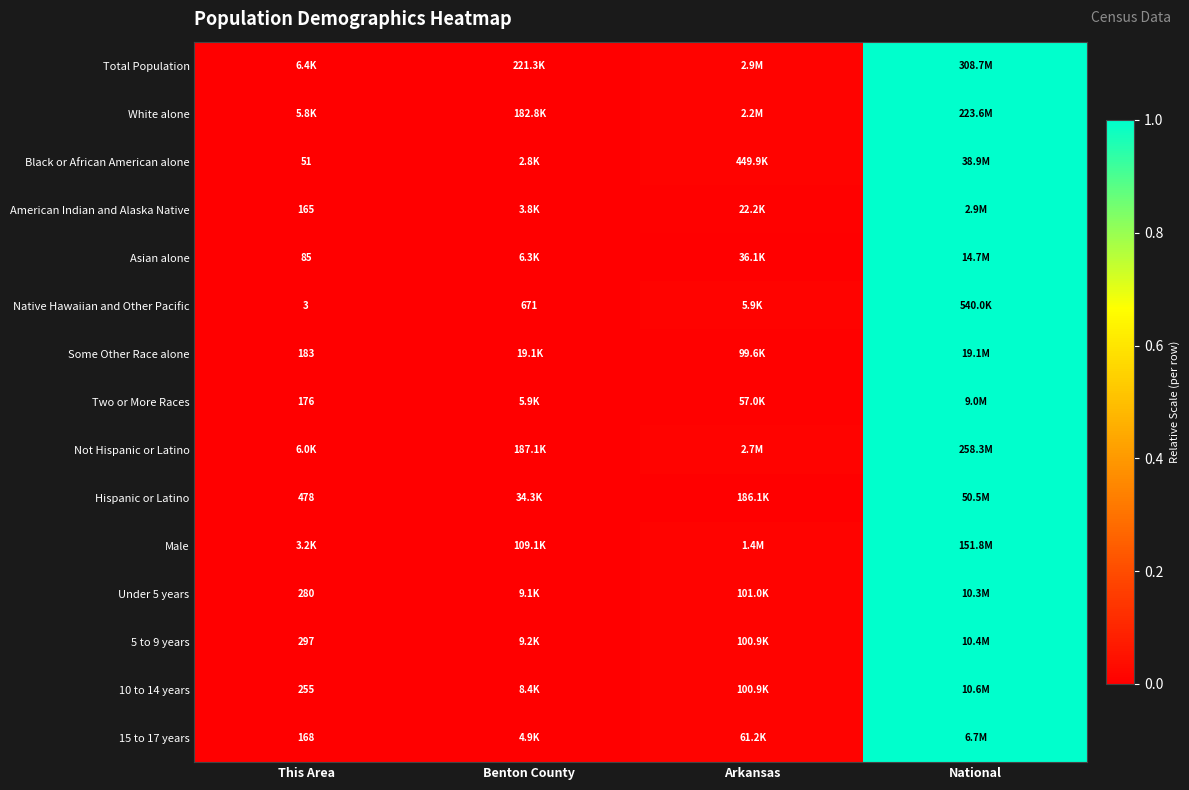

Which category has the lowest value in the Asian alone series?

This Area